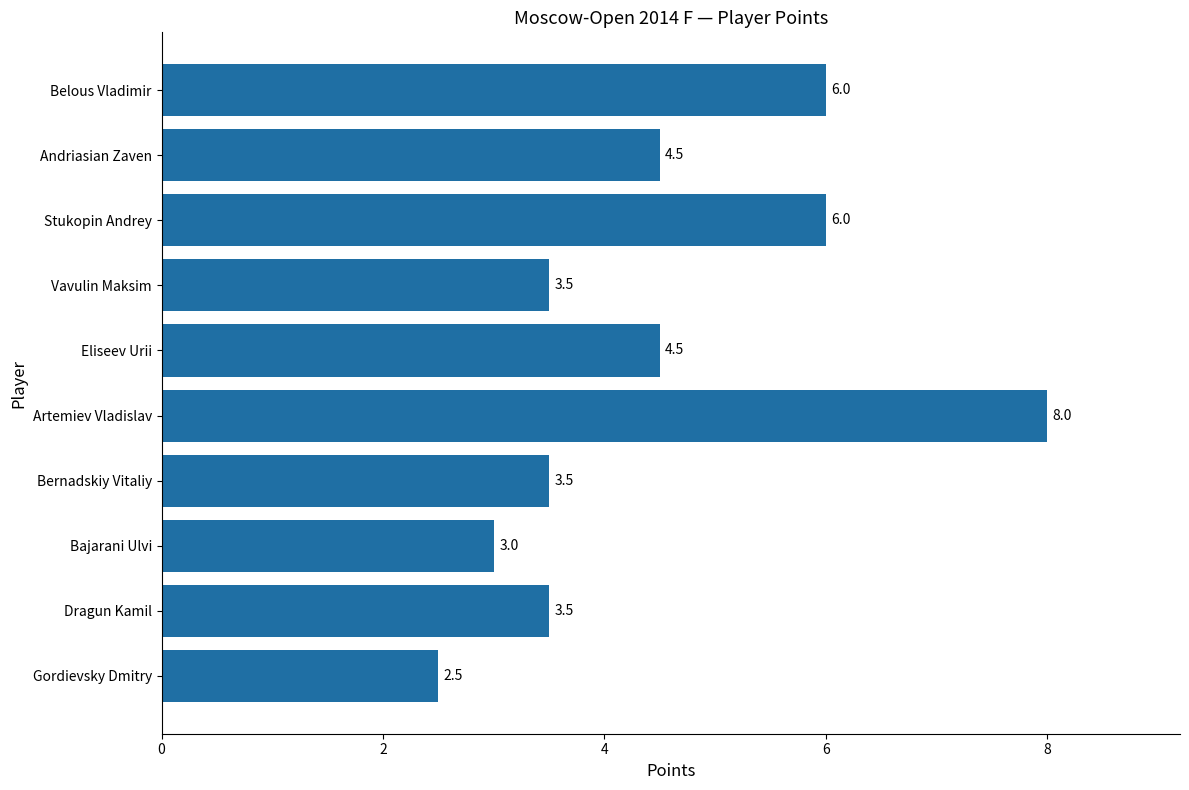

Which label corresponds to the smallest value in the chart?

Gordievsky Dmitry